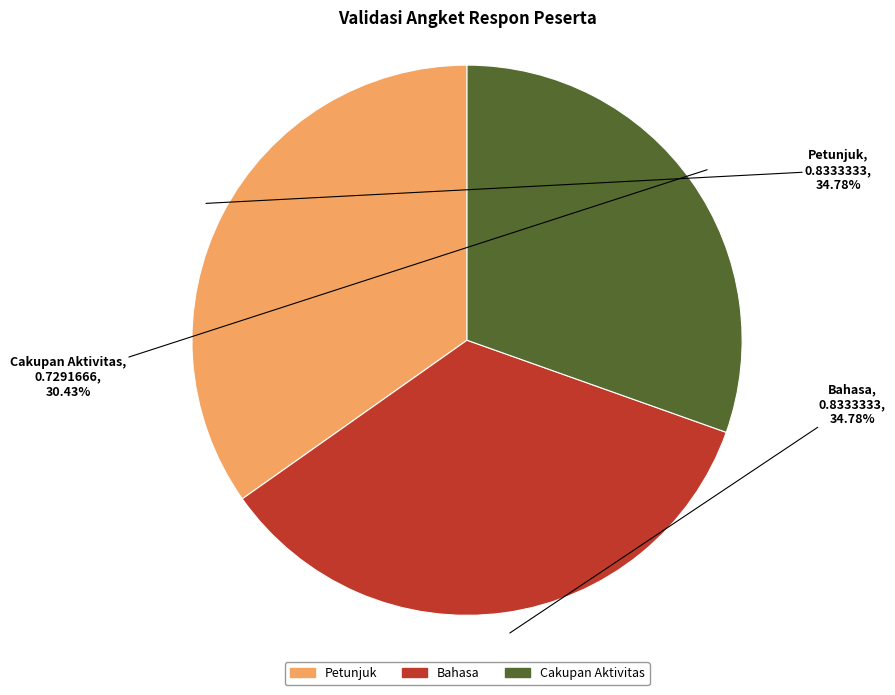

The Petunjuk slice represents 29% of the pie. True or false?

False